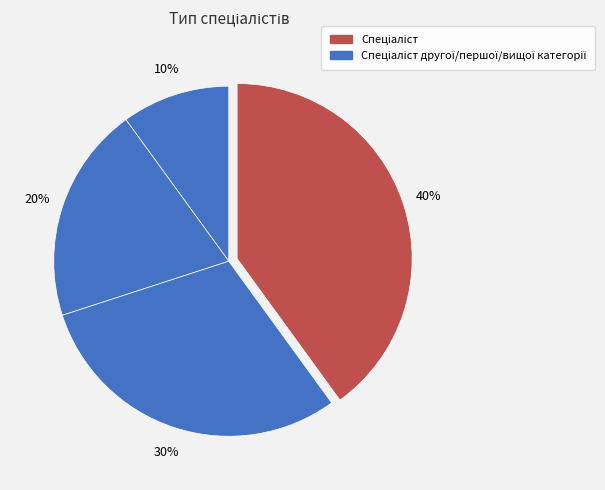

To the nearest percent, what is the difference between the largest and smallest slice percentages?

30%